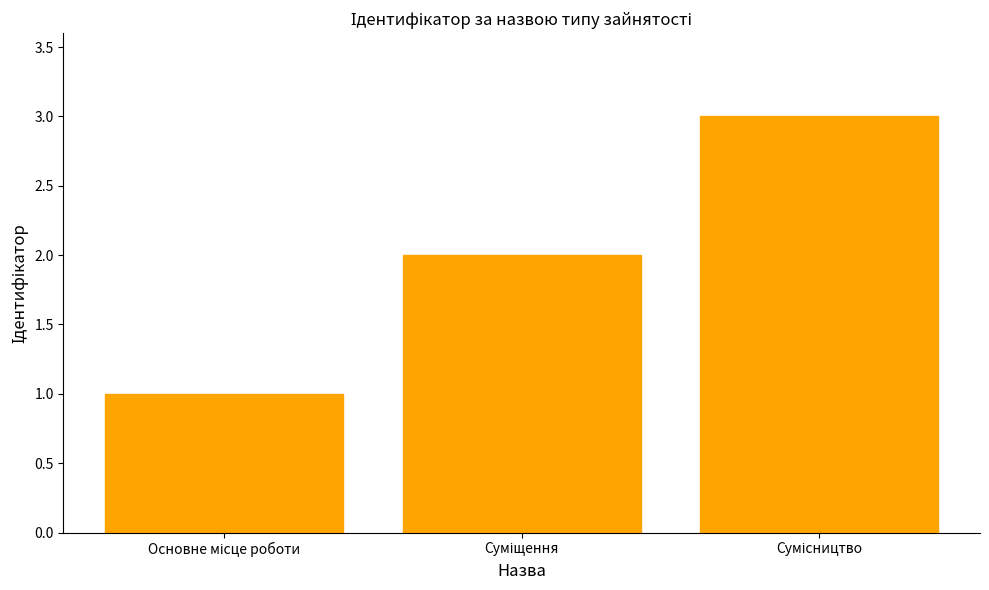

What is the sum of all values?

6